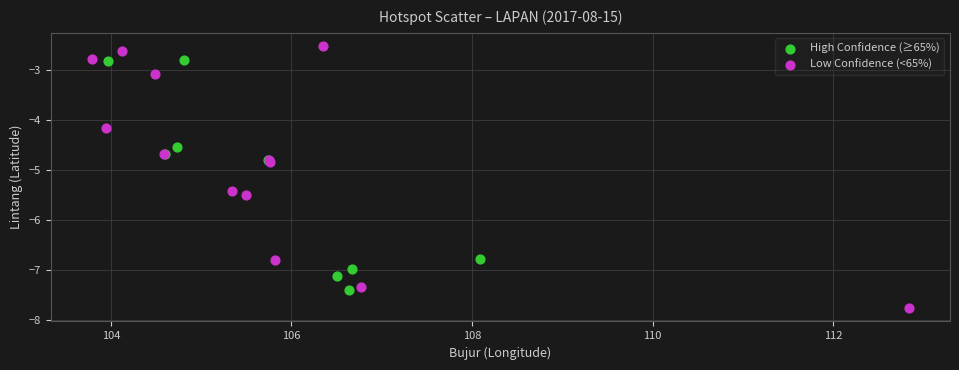

Which series has the widest spread of Y values?

Low Confidence (<65%)